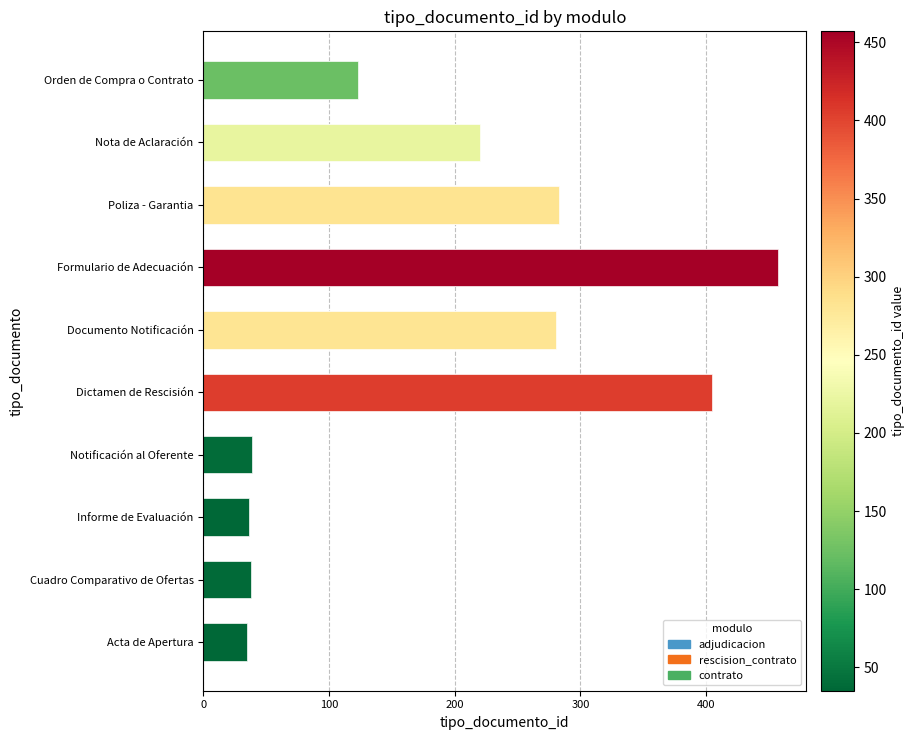

What is the difference between the maximum and minimum values in the adjudicacion series?

4